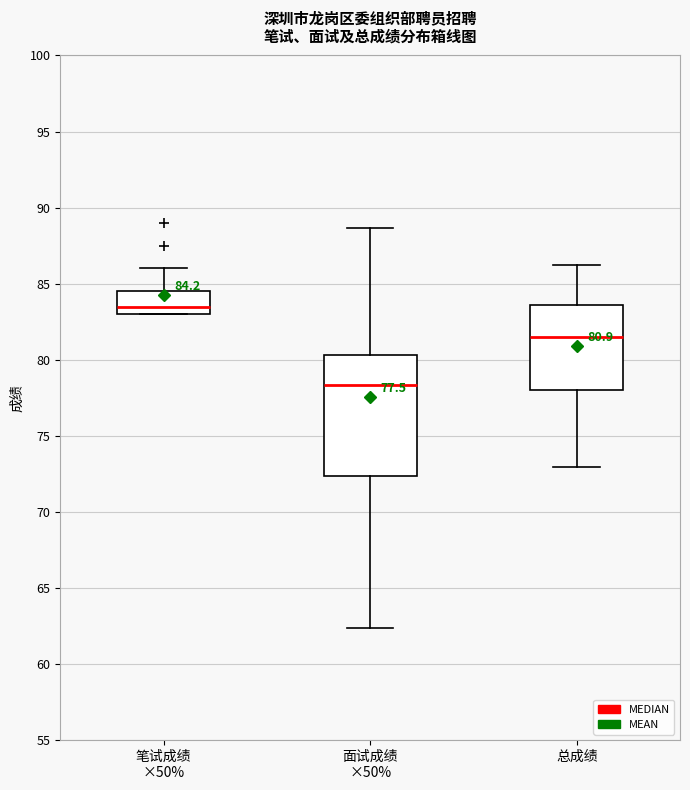

Which box's median line is the lowest?

面试成绩 ×50%